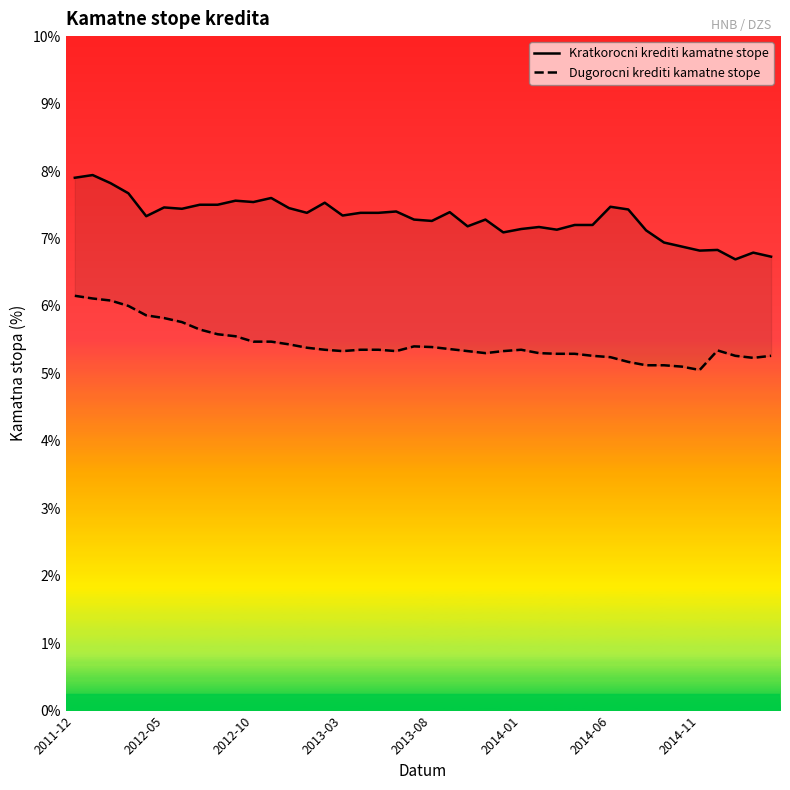

At 14, list the series in order from smallest to largest.

Dugorocni krediti kamatne stope, Kratkorocni krediti kamatne stope